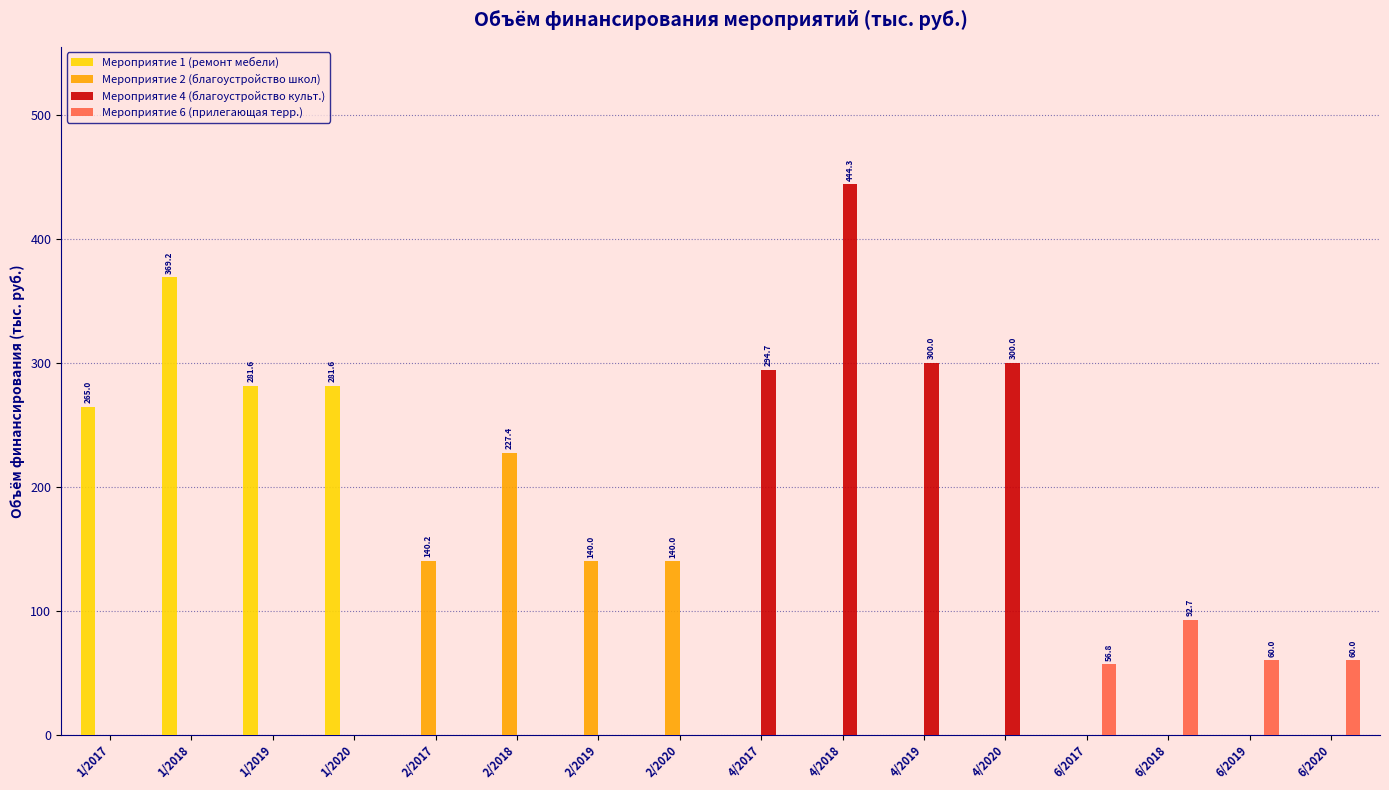

How many groups of bars are there?

16